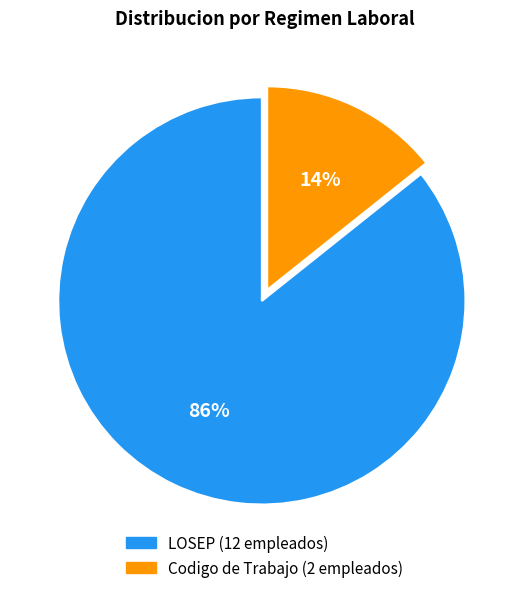

Which slice is the smallest?

Codigo de Trabajo